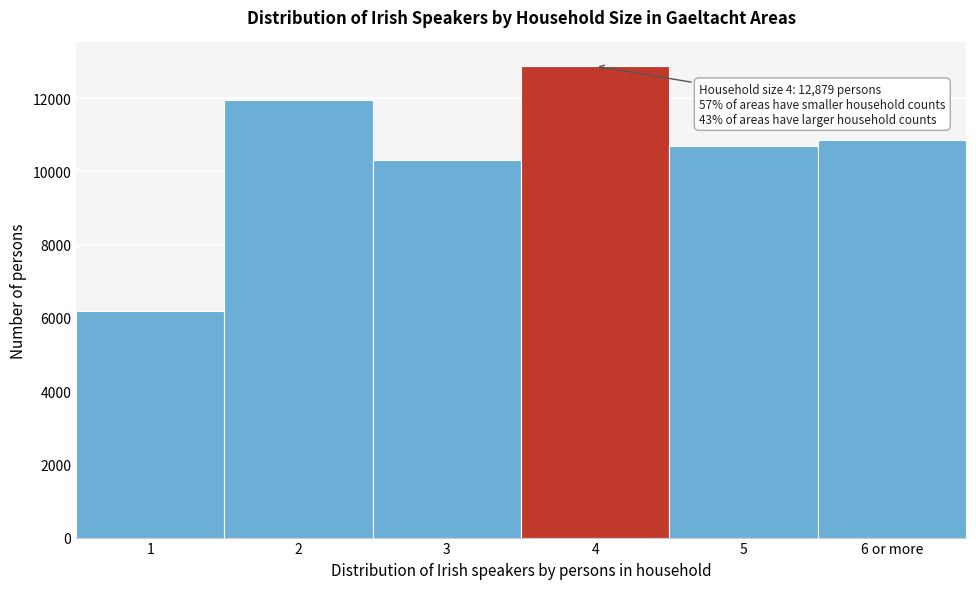

Reading right to left, extract all data points from this chart.

10869	10688	12879	10303	11938	6181